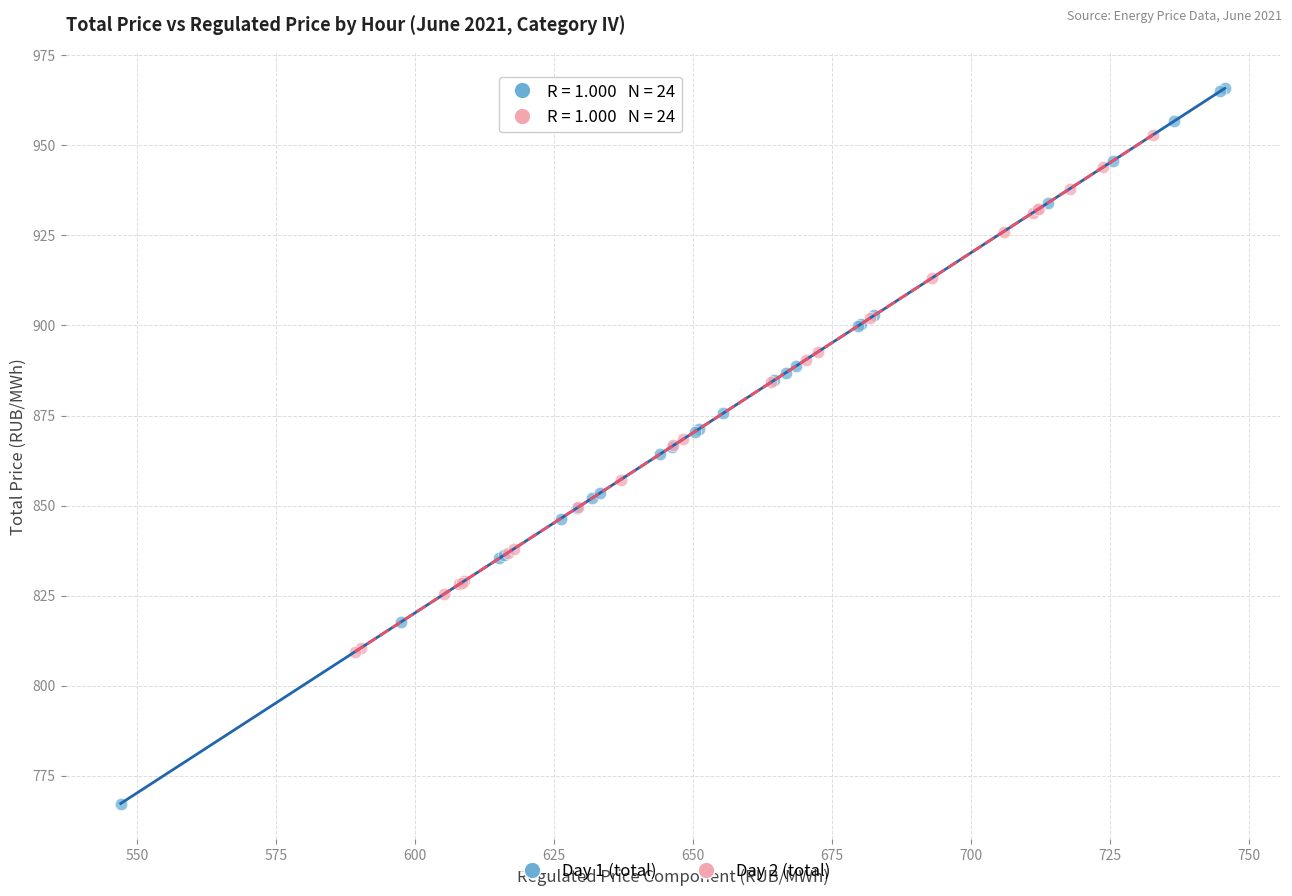

Which series has the largest Y range (max minus min)?

Day 1 (total)